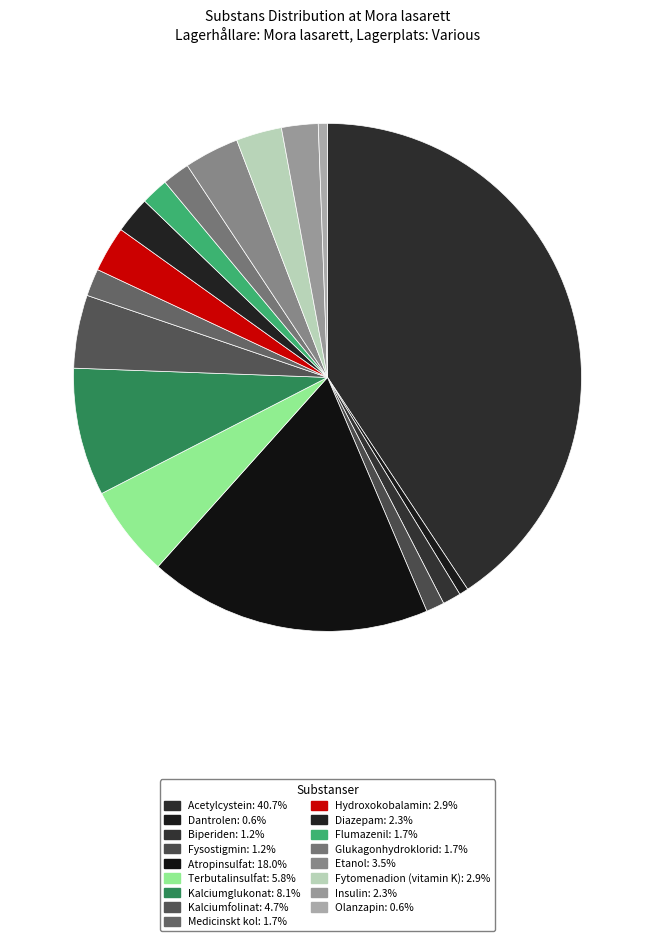

What percentage is the Etanol slice, to the nearest percent?

3%